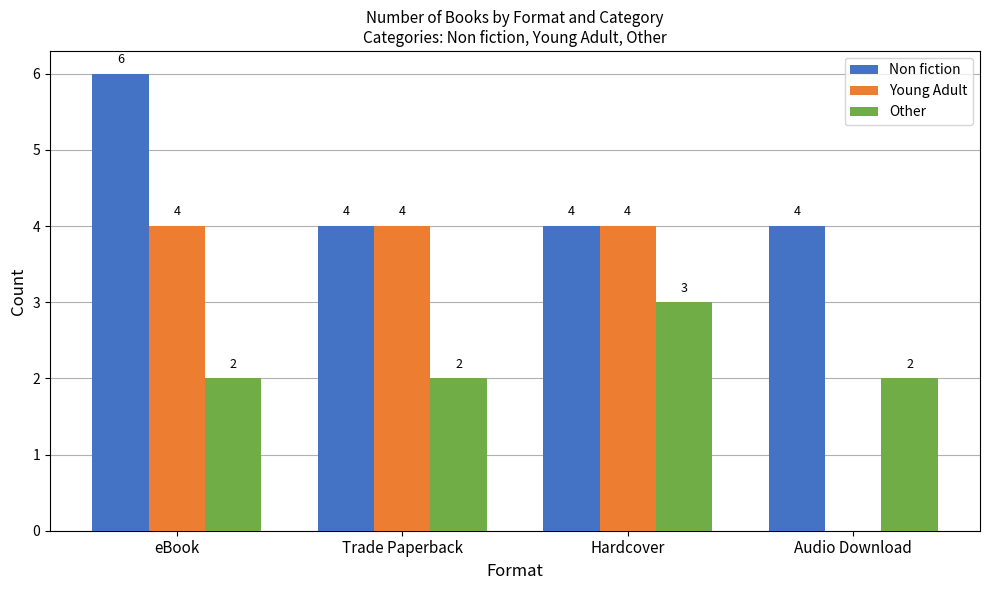

What is the approximate value of Other at eBook?

2